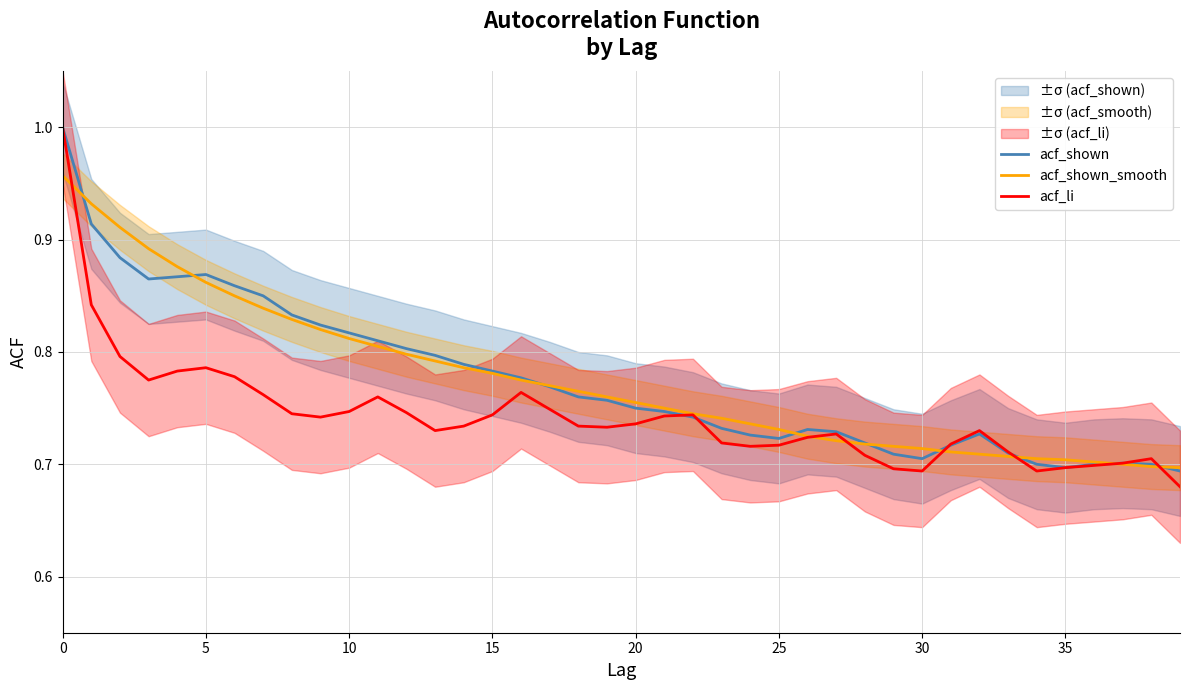

The value of acf_shown at 14 is 0.3. True or false?

False